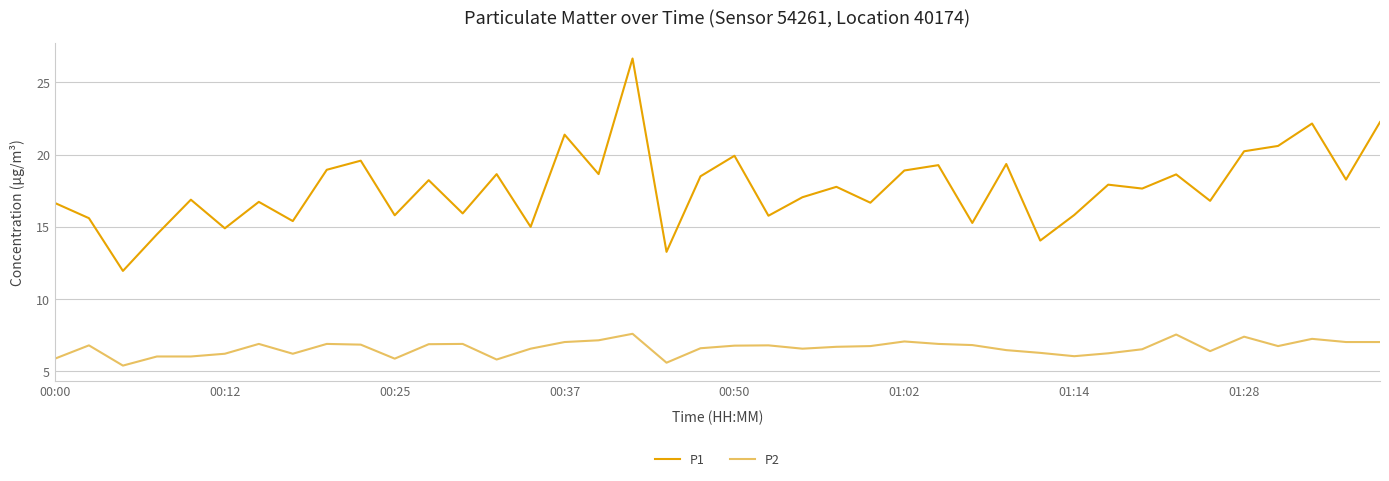

What is the difference between the maximum and minimum values in the P2 series?

2.2